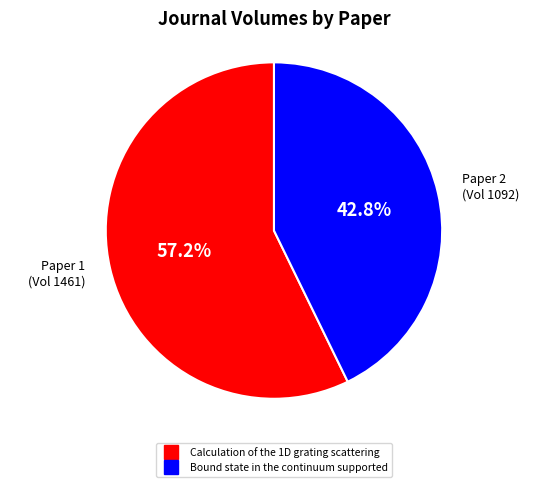

True or false: Calculation of the 1D grating scattering accounts for 50% of the total.

False